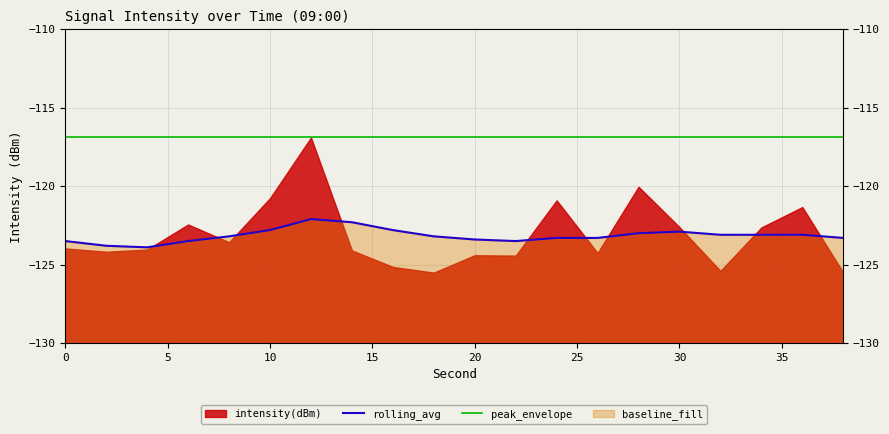

True or false: rolling_avg and peak_envelope intersect in this chart.

False